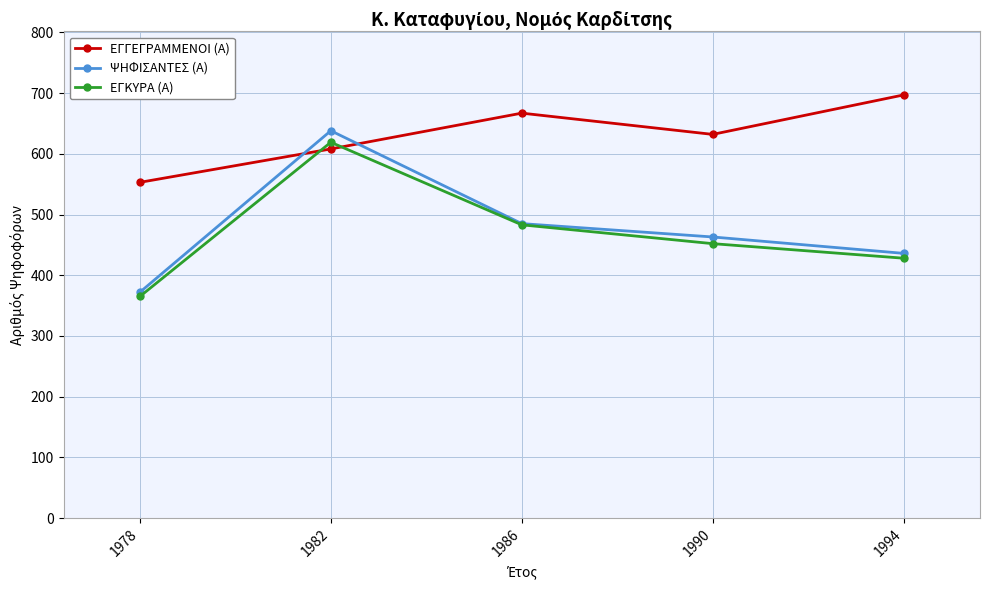

True or false: ΕΓΚΥΡΑ (Α) has a value of 609 at 1990.

False